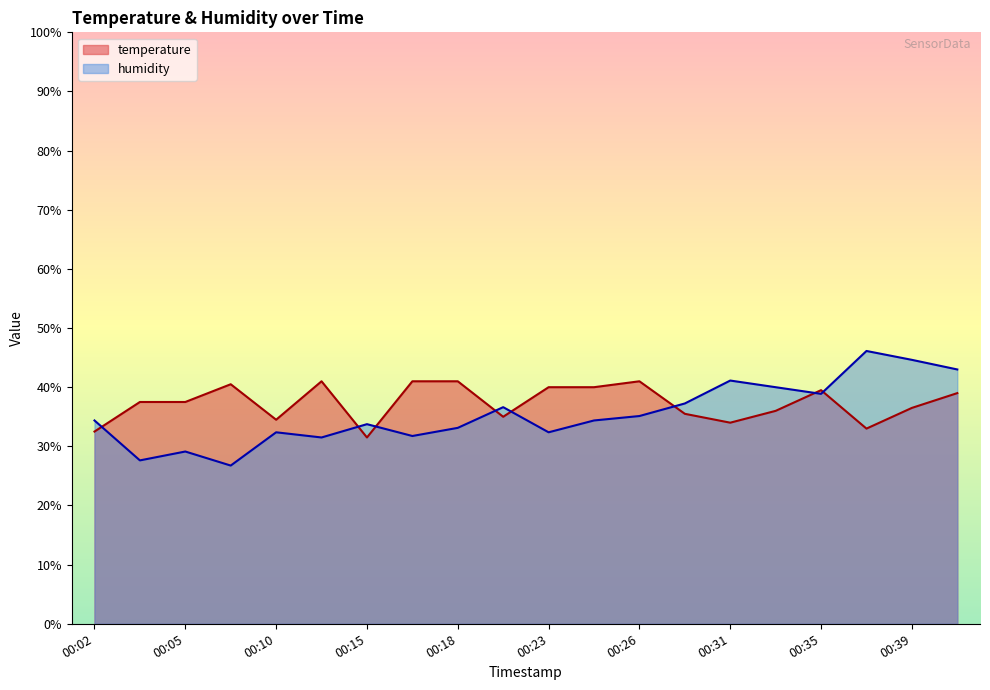

The value of humidity at 00:08 is 26.8. True or false?

True